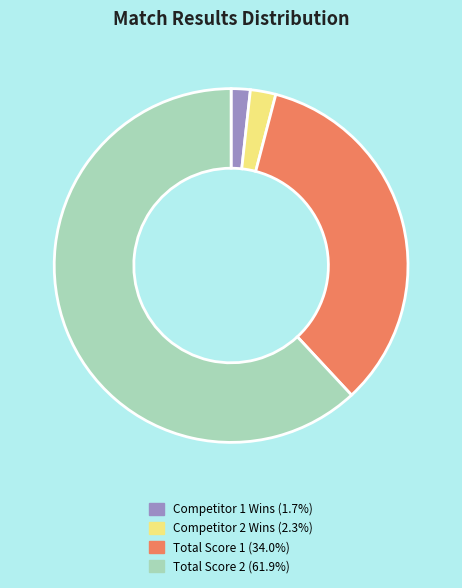

Is there a majority slice in this chart?

Yes